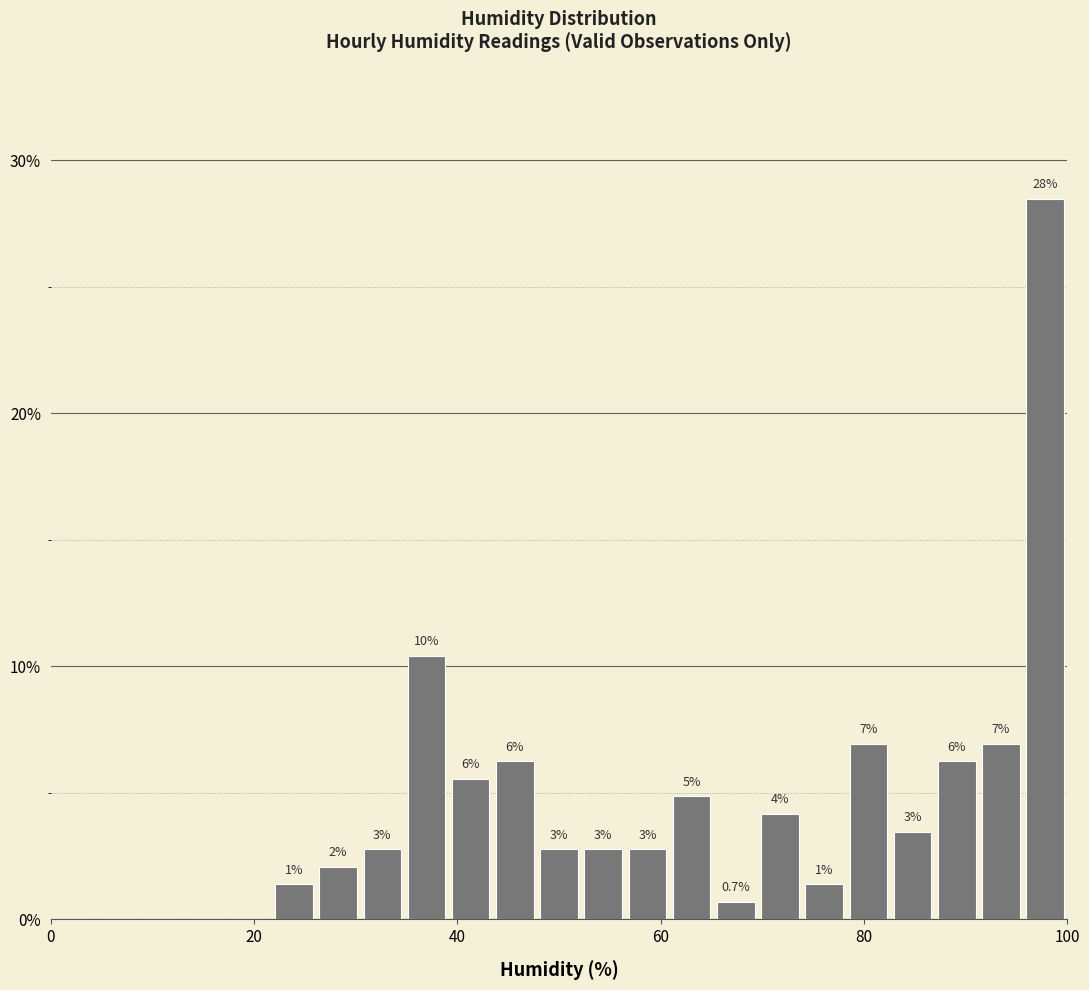

Around what value on the x-axis is the tallest bar? Give the approximate position of its centre, as read against the axis.

98